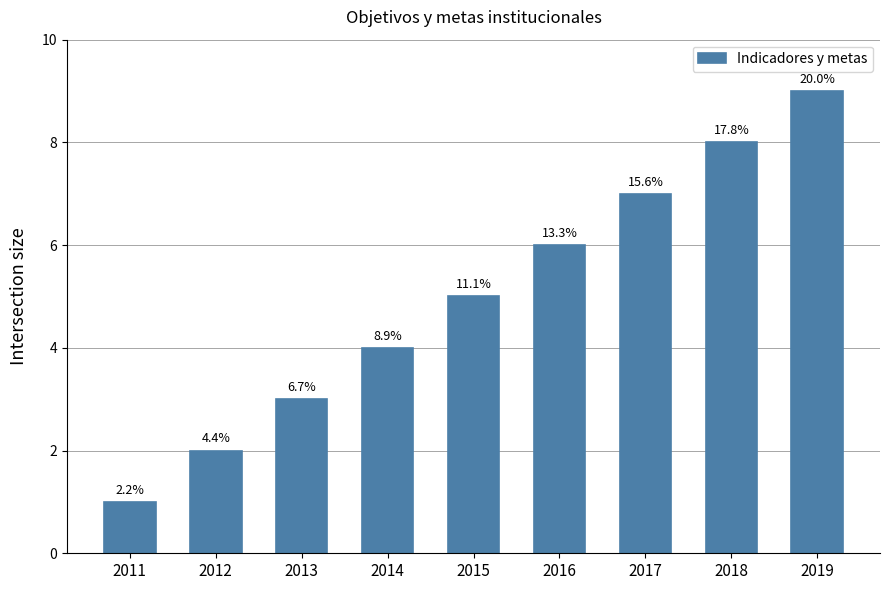

Reading left to right, what are all the values shown in this chart?

2011=1	2012=2	2013=3	2014=4	2015=5	2016=6	2017=7	2018=8	2019=9